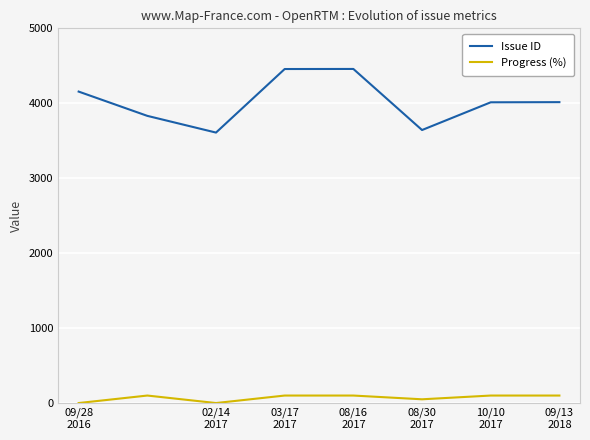

Count the Progress (%) values in the range 50 to 100.

6